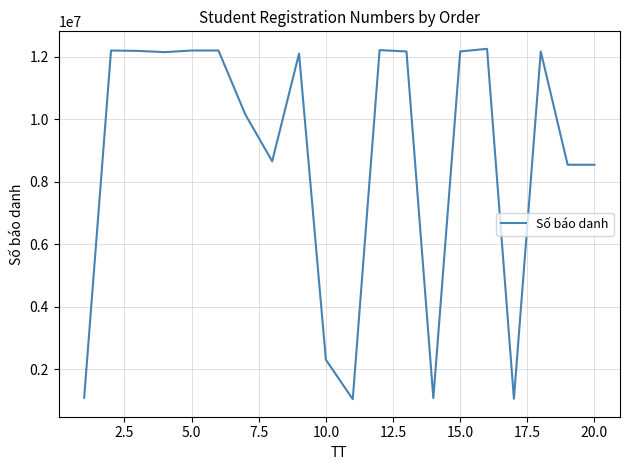

What is the greatest value displayed?

12260612